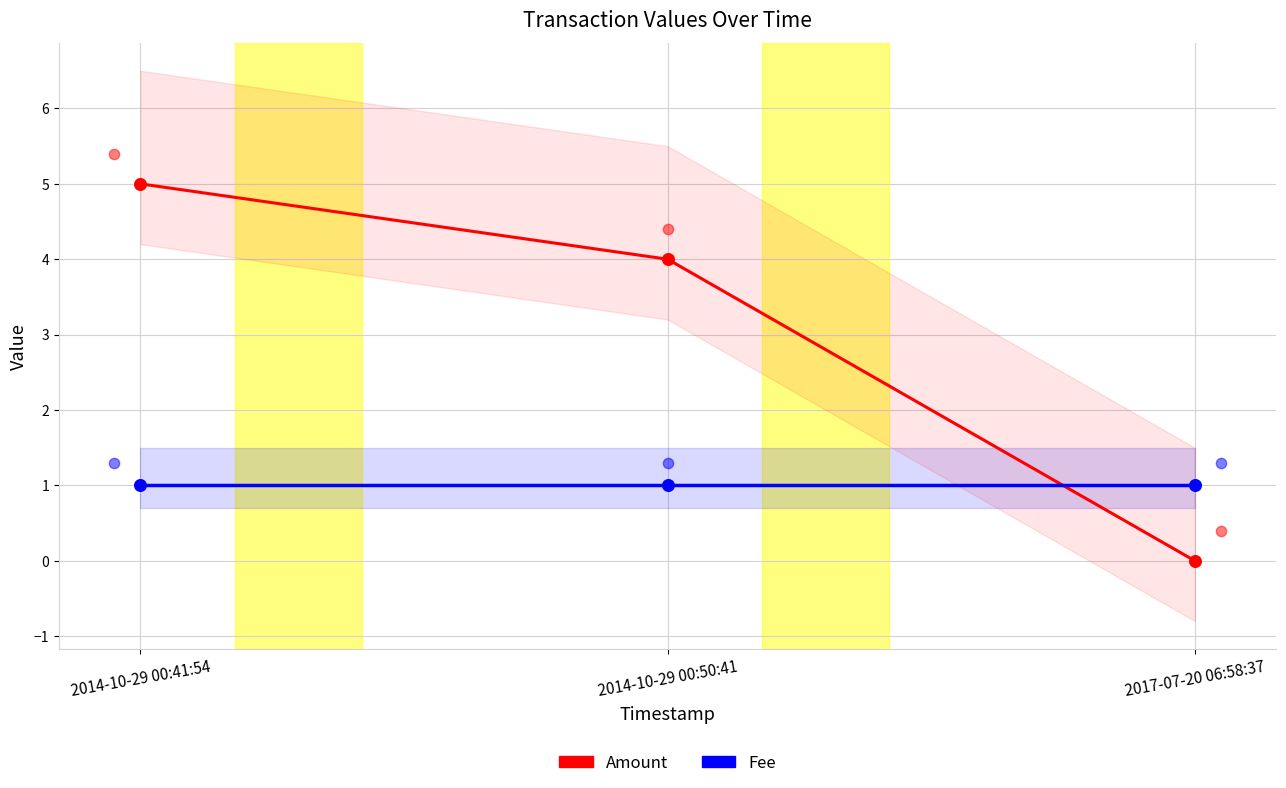

At how many categories does at least one series exceed 4?

1